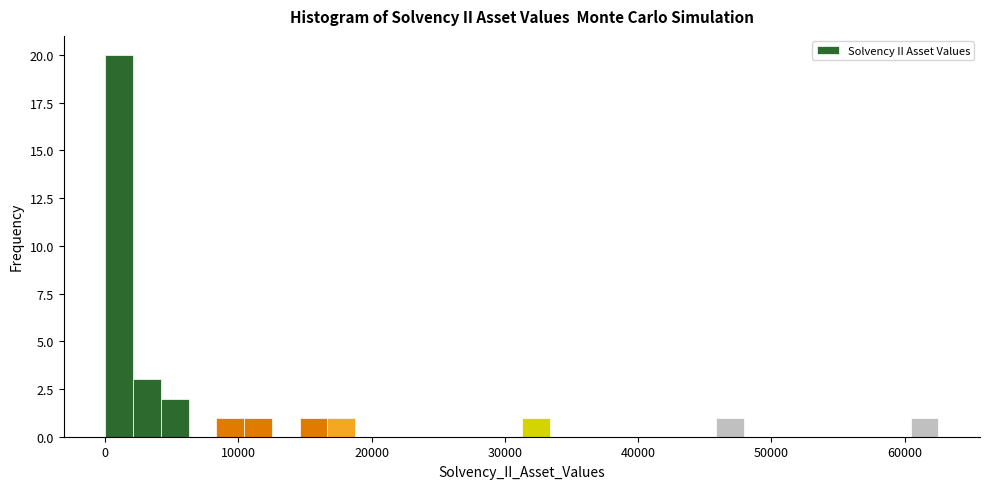

Read against the x-axis, roughly where is the centre of the tallest bar?

1000